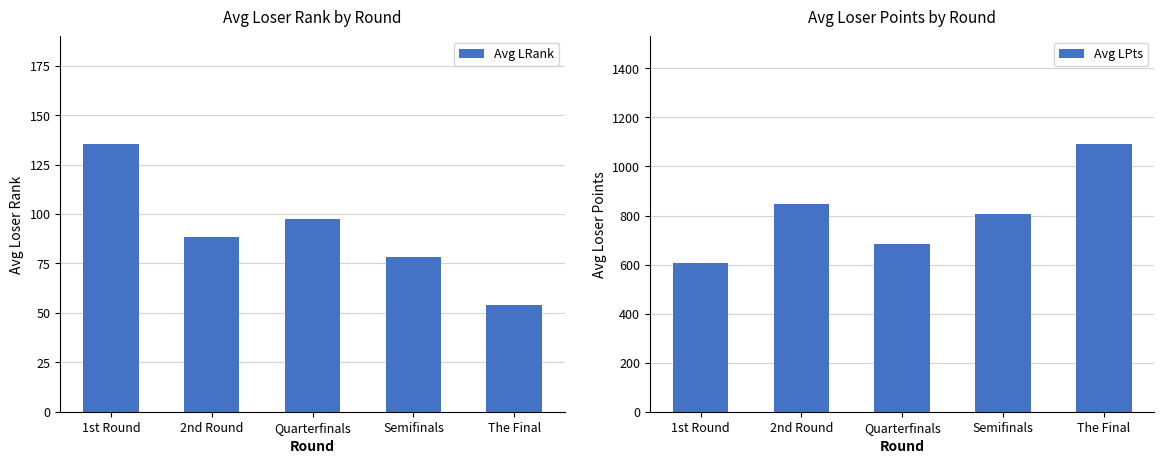

What is the label of the 2nd bar from the left?

2nd Round